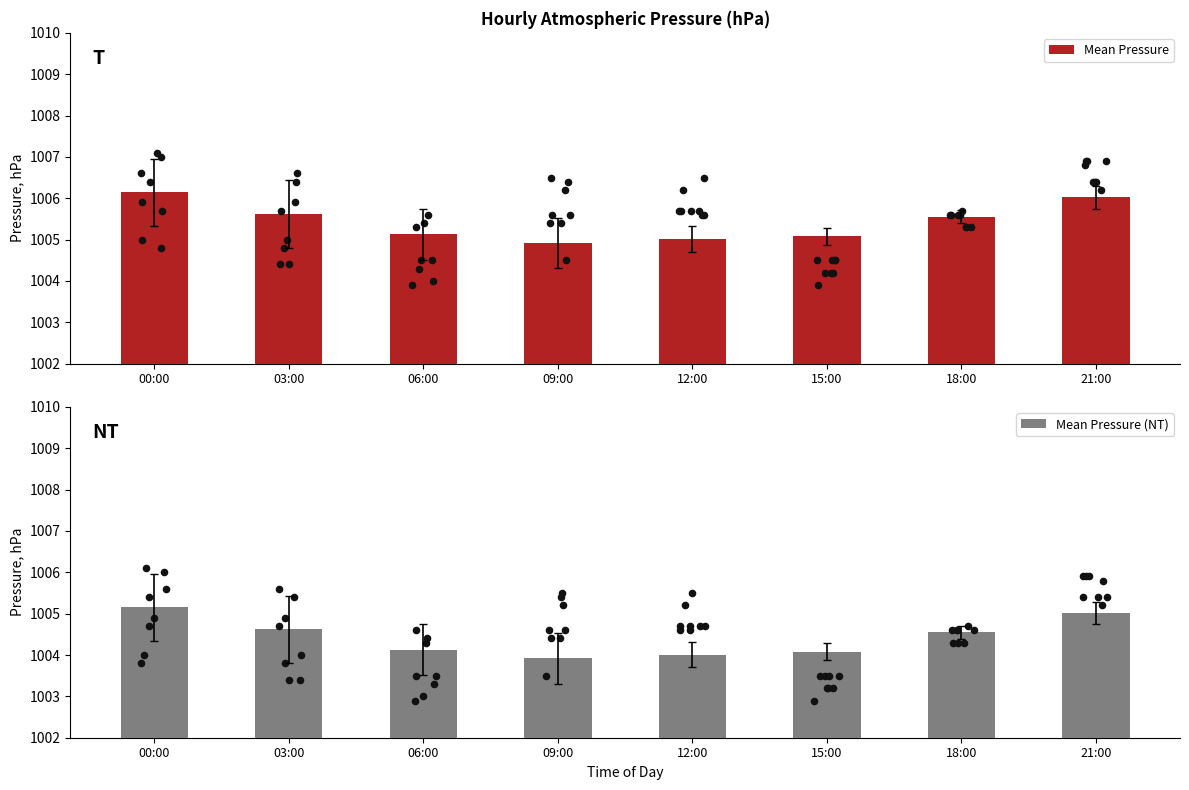

Which series contains the lowest Y value?

Mean Pressure (NT)